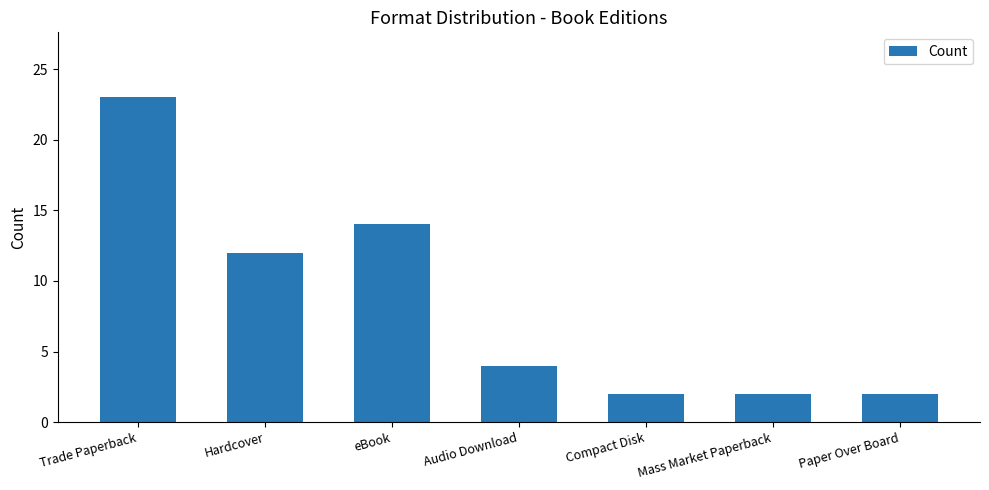

Reading left to right, what are all the values shown in this chart?

Trade Paperback=23	Hardcover=12	eBook=14	Audio Download=4	Compact Disk=2	Mass Market Paperback=2	Paper Over Board=2